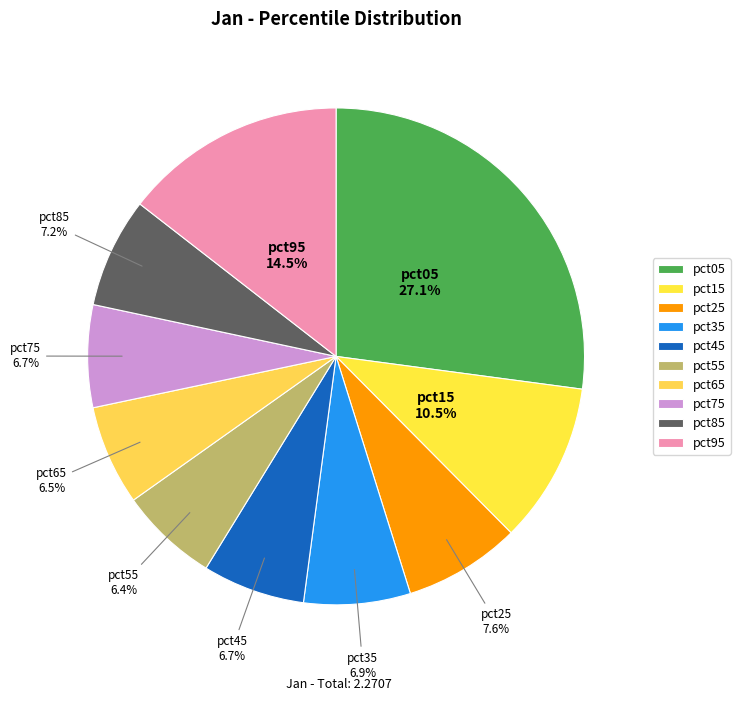

Is there any slice that represents more than half of the pie?

No